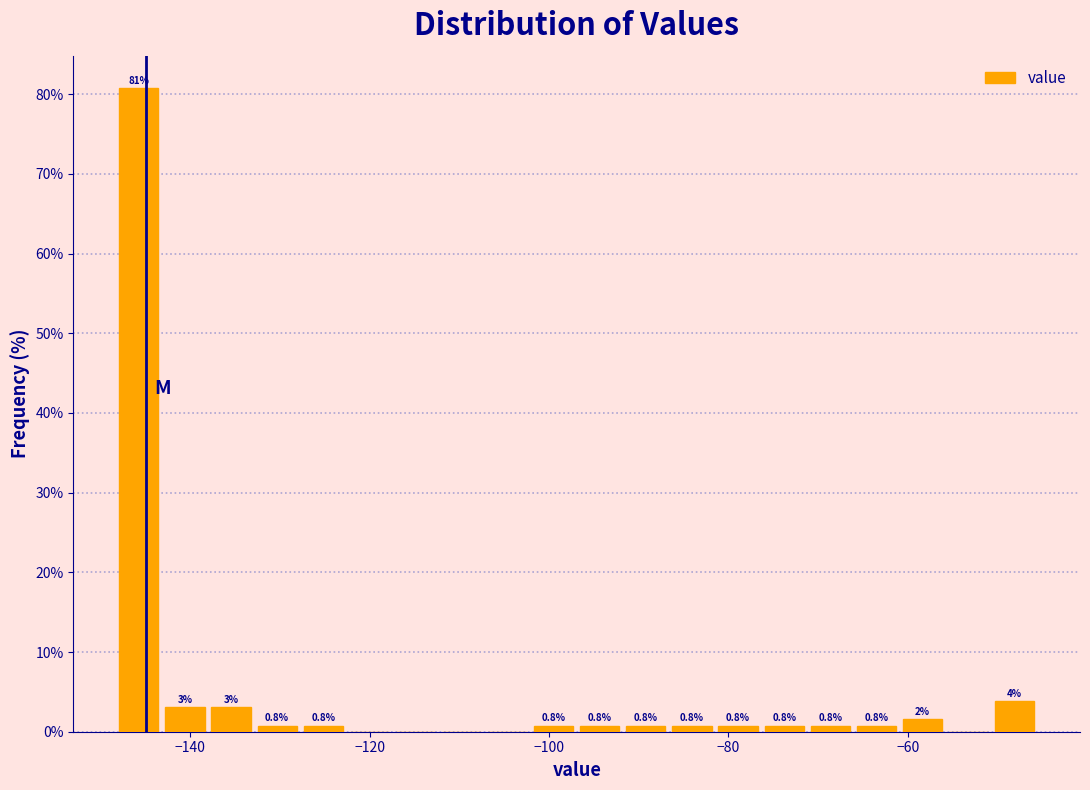

Read against the x-axis, roughly where is the centre of the tallest bar?

-146